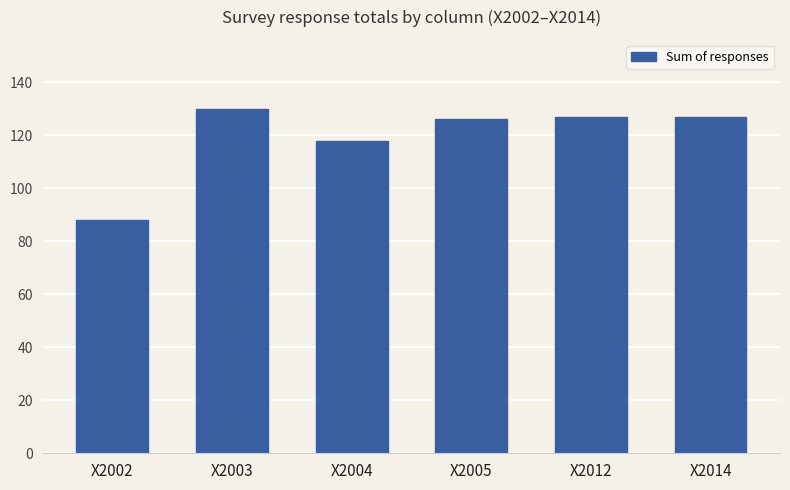

Is it true that the value at X2003 is 130?

True